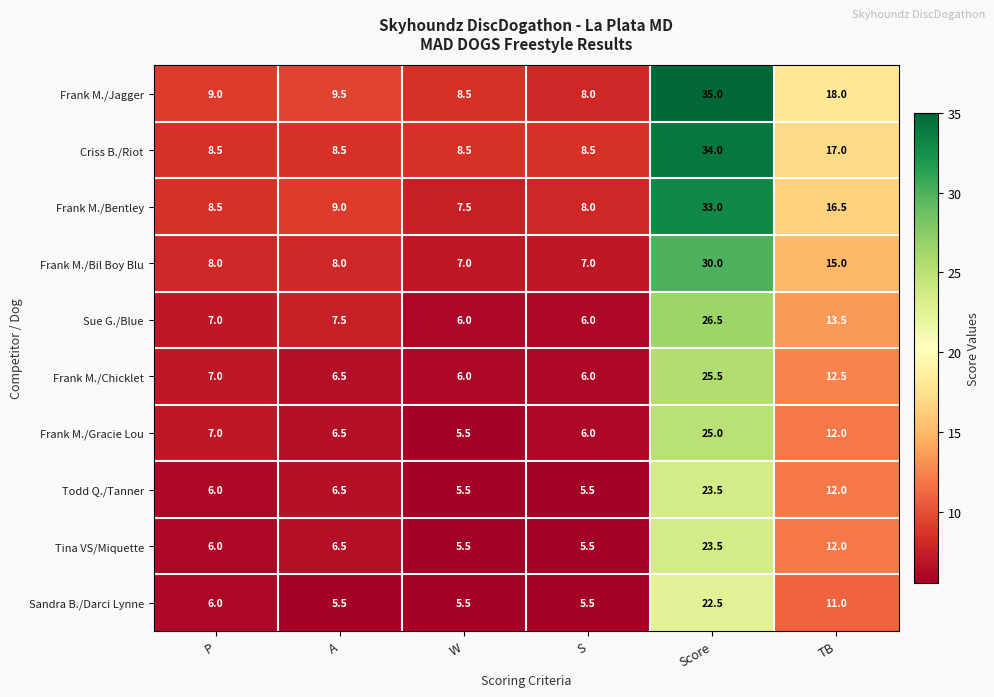

What is the difference between the maximum and minimum values in the Todd Q./Tanner series?

18.0